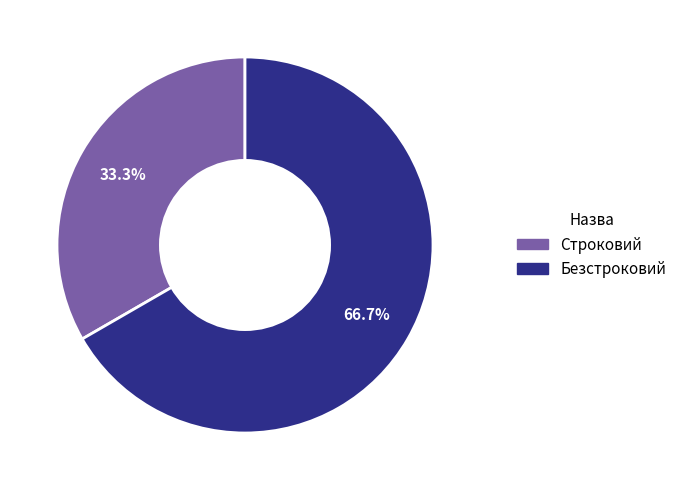

To the nearest percent, what percentage of the pie is Строковий?

33%